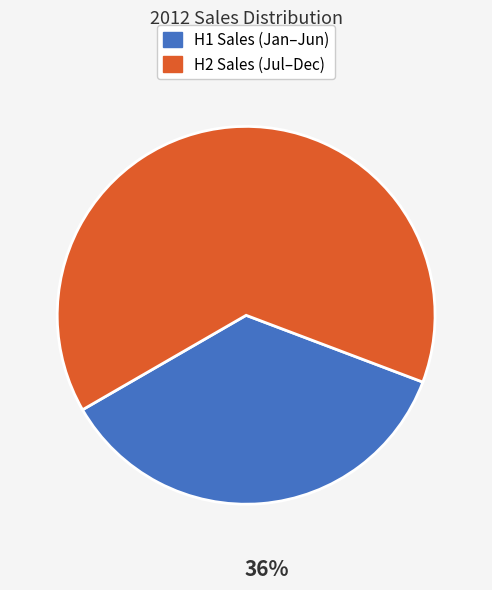

What percentage is the H2 Sales (Jul–Dec) slice, to the nearest percent?

64%